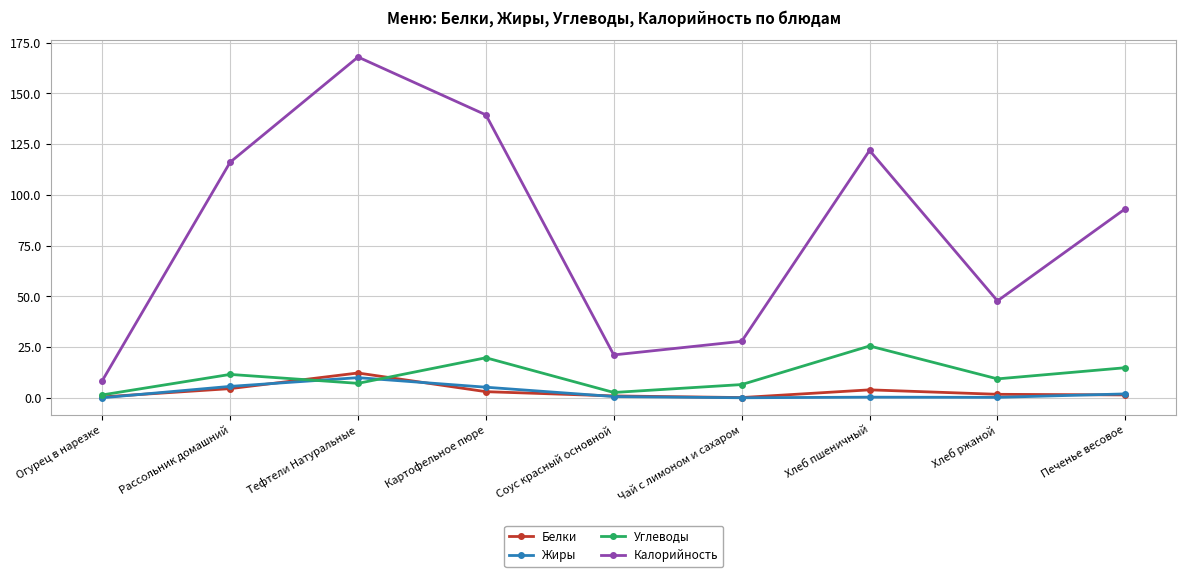

Rank the series by their maximum value, from highest to lowest.

Калорийность, Углеводы, Белки, Жиры